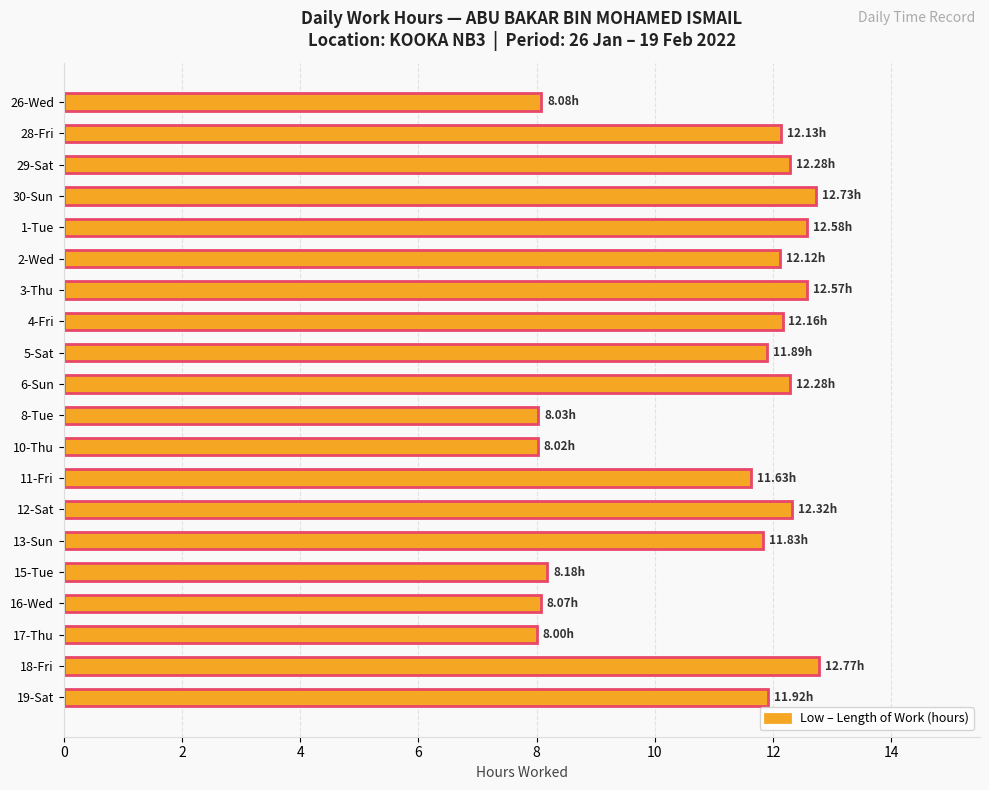

How many bars are there in total?

20